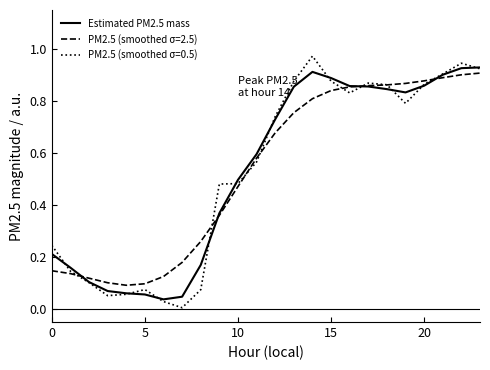

Which series has the widest spread of values?

PM2.5 (smoothed σ=0.5)